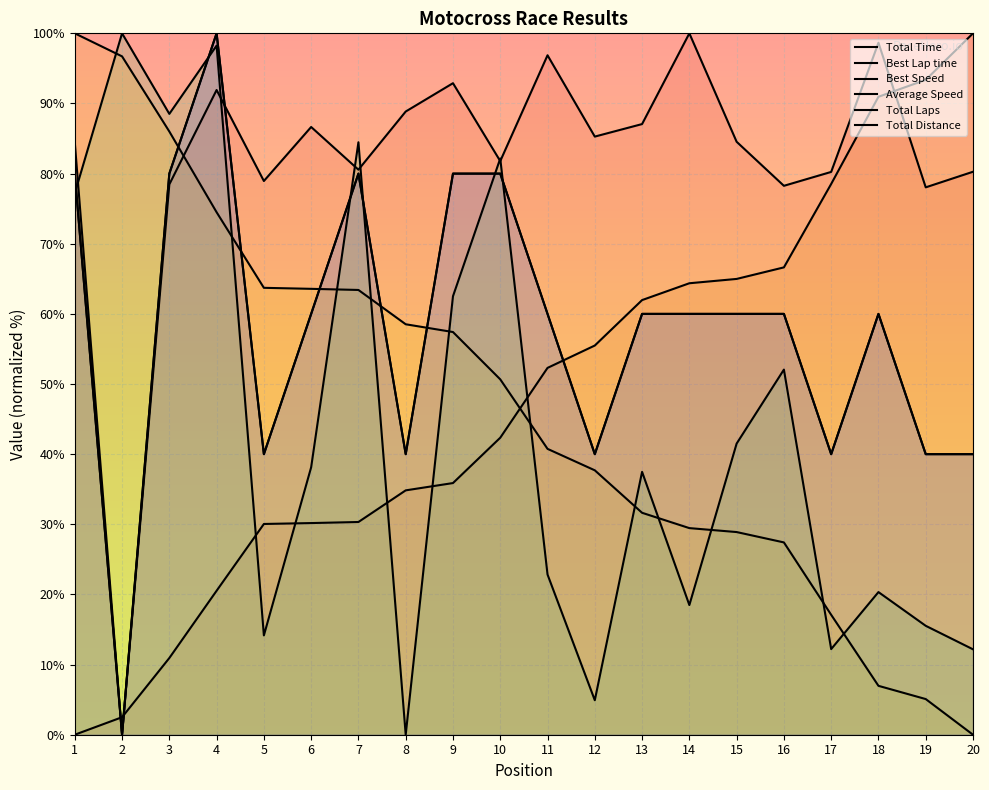

True or false: Average Speed and Total Laps intersect in this chart.

True